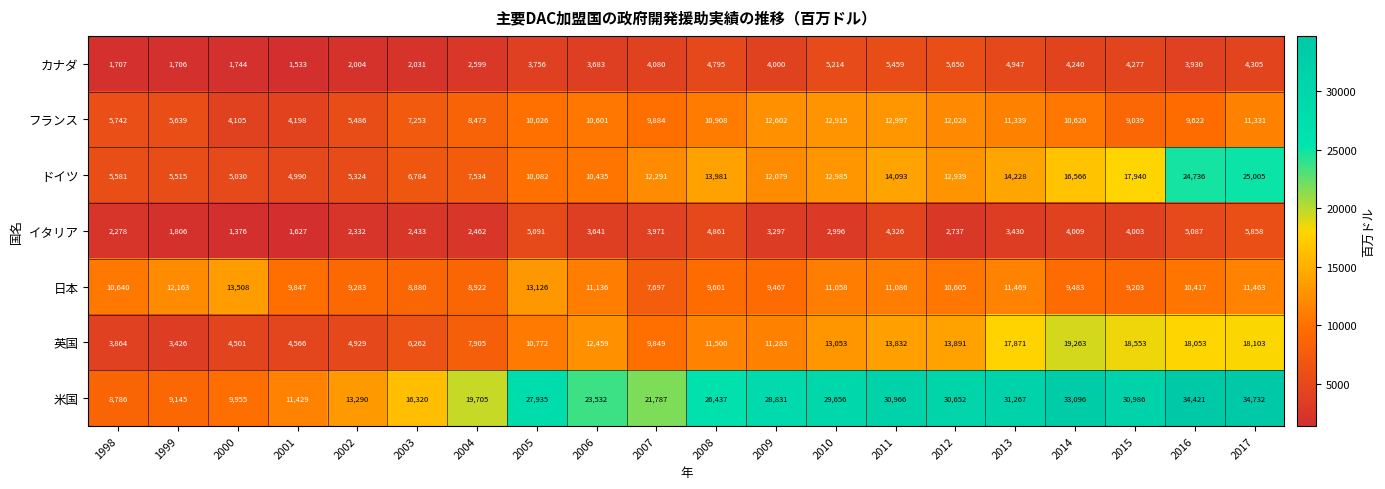

The value of カナダ at 2015 is 4277. True or false?

True